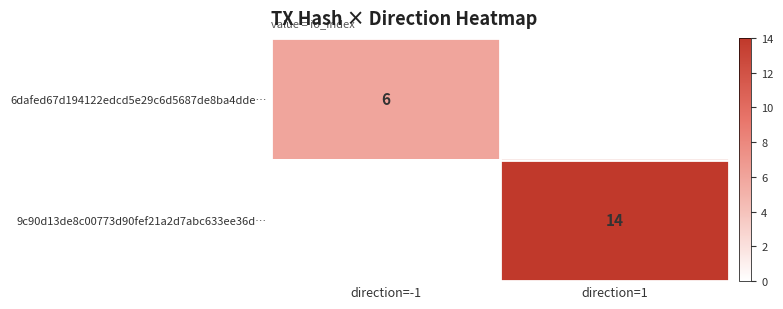

Is it true that 9c90d13de8c00773d90fef21a2d7abc633ee36d… equals 14 at direction=1?

True